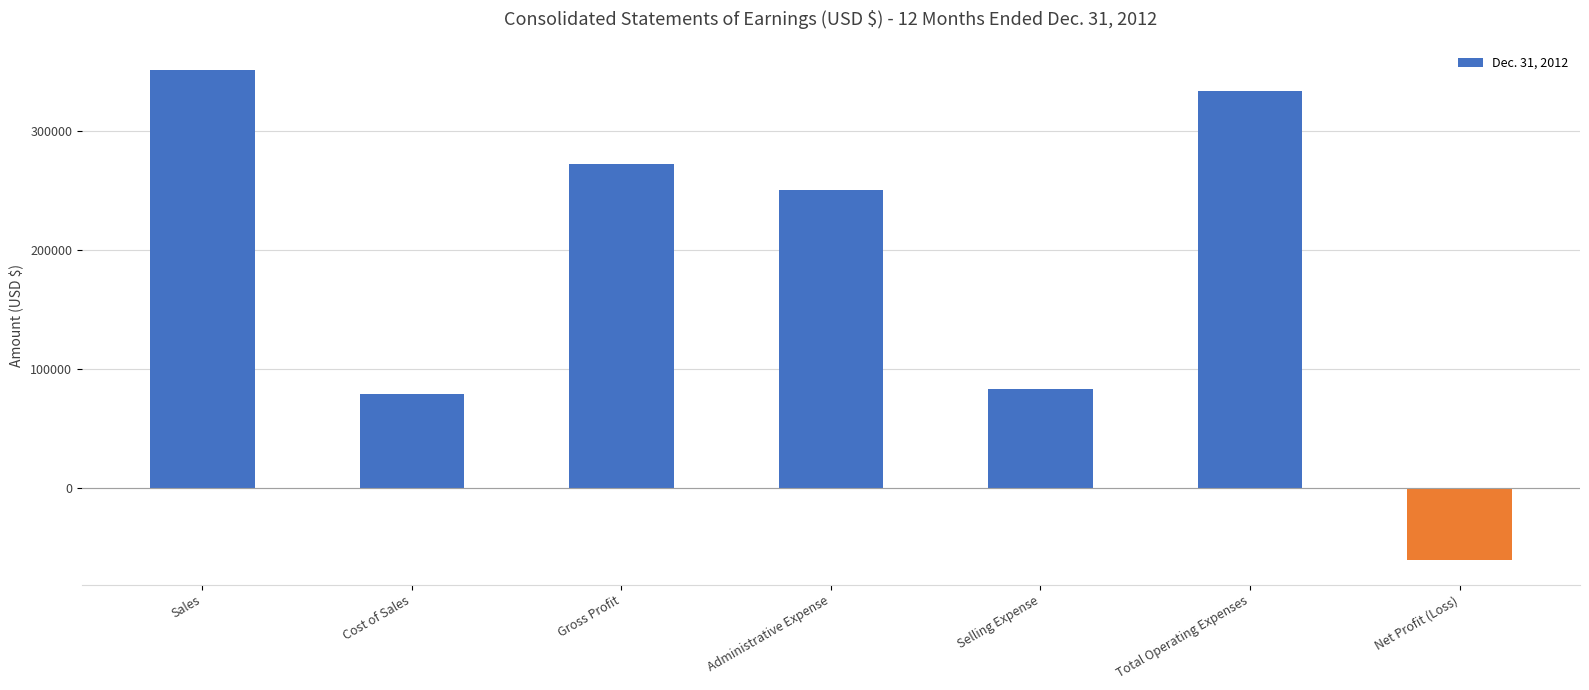

The value at Selling Expense is 116327. True or false?

False